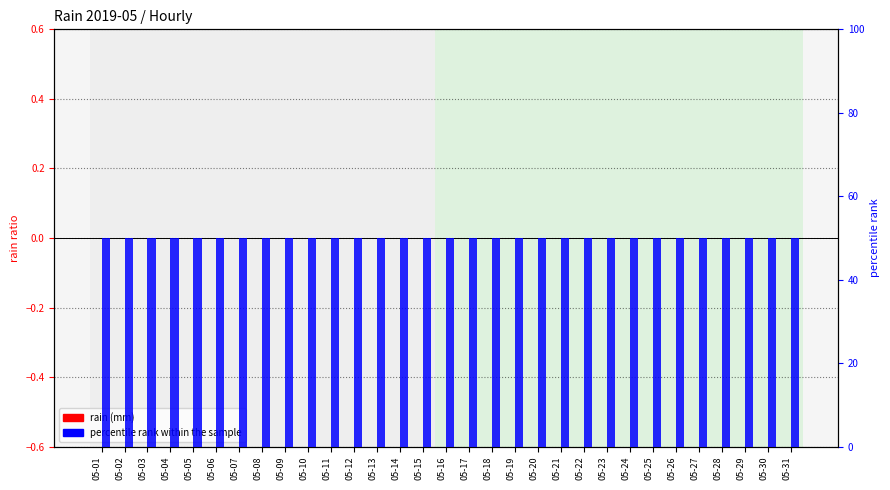

At which category is the sum across all series the highest?

05-01